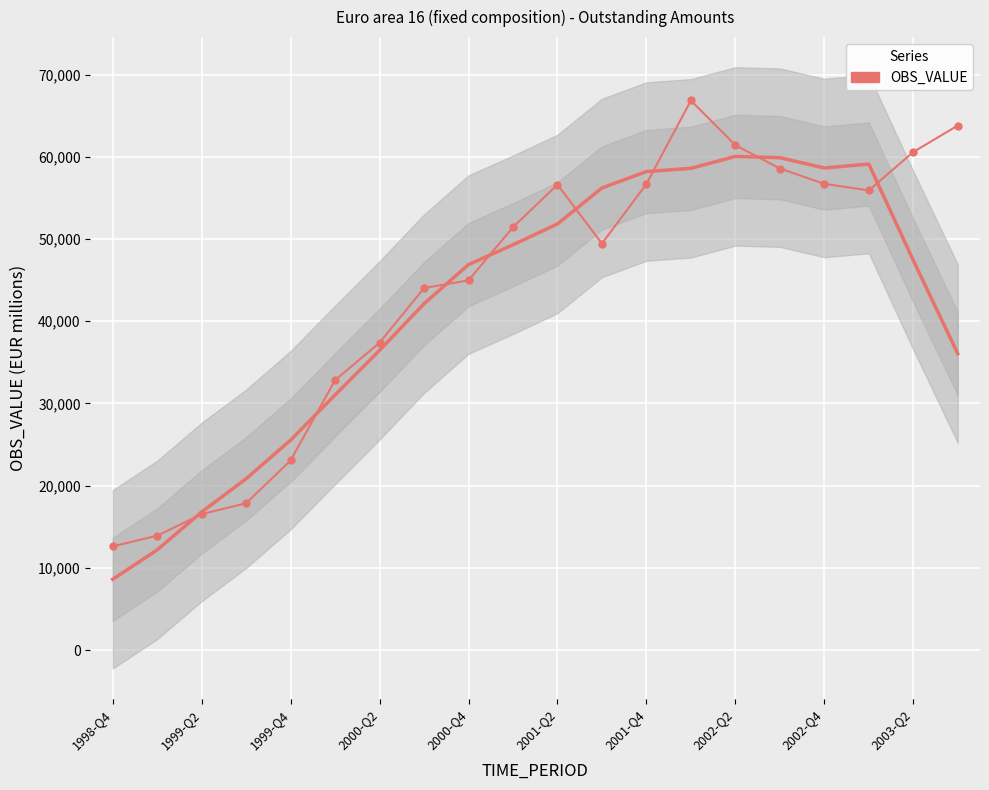

Reading left to right, list all the values displayed in this chart.

12621.8	13919.1	16537.7	17868.3	23073.3	32835.4	37389.8	44032.5	44975.1	51435.6	56622.8	49445.8	56702.4	66849.8	61414.2	58577.0	56709.0	55917.5	60585.3	63803.7